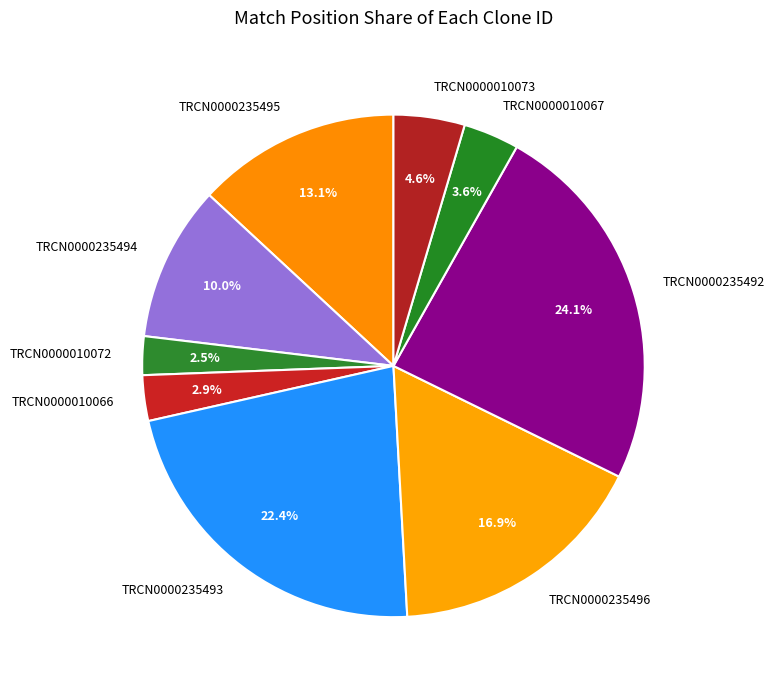

Combined, do TRCN0000235495 and TRCN0000010067 account for over 50%?

No